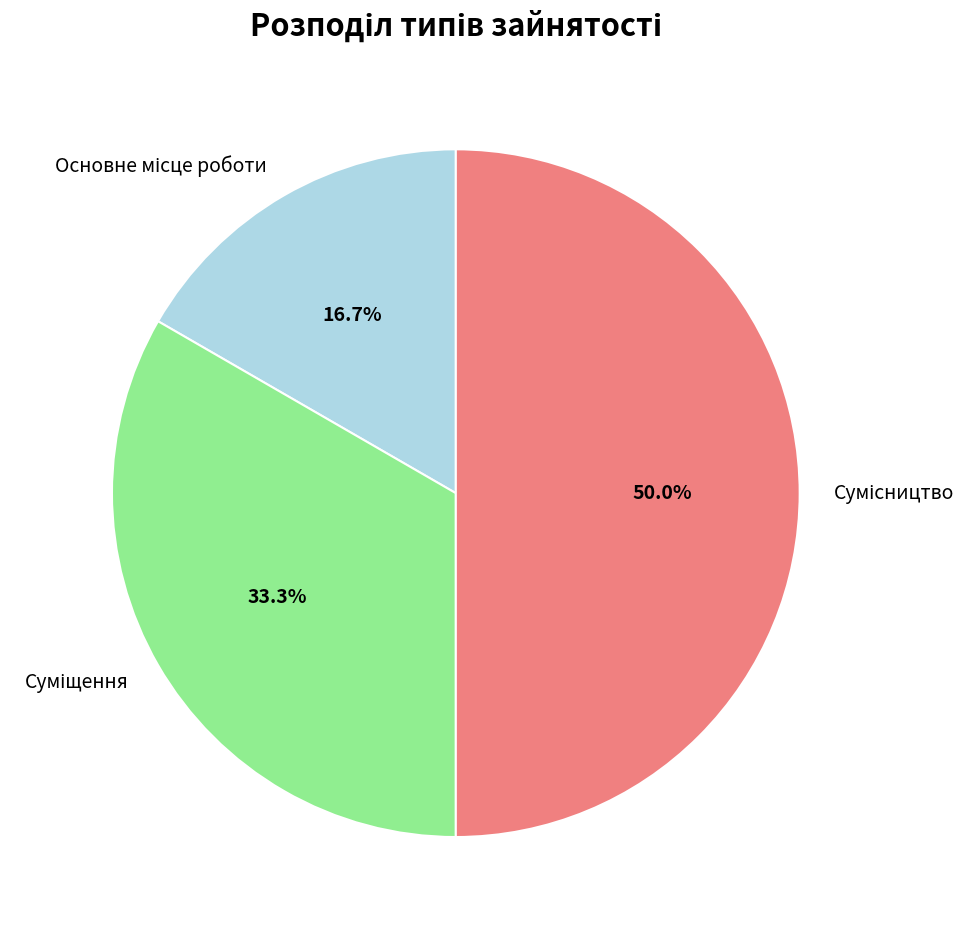

To the nearest percent, what is the difference between the largest and smallest slice percentages?

33%